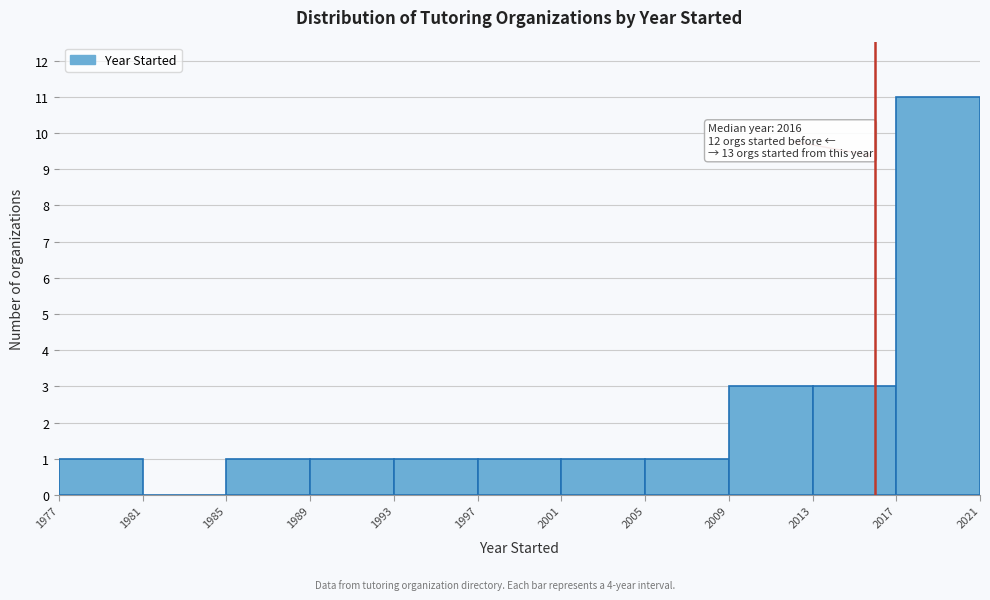

Over which range of the x-axis is the bar tallest?

2017 to 2021